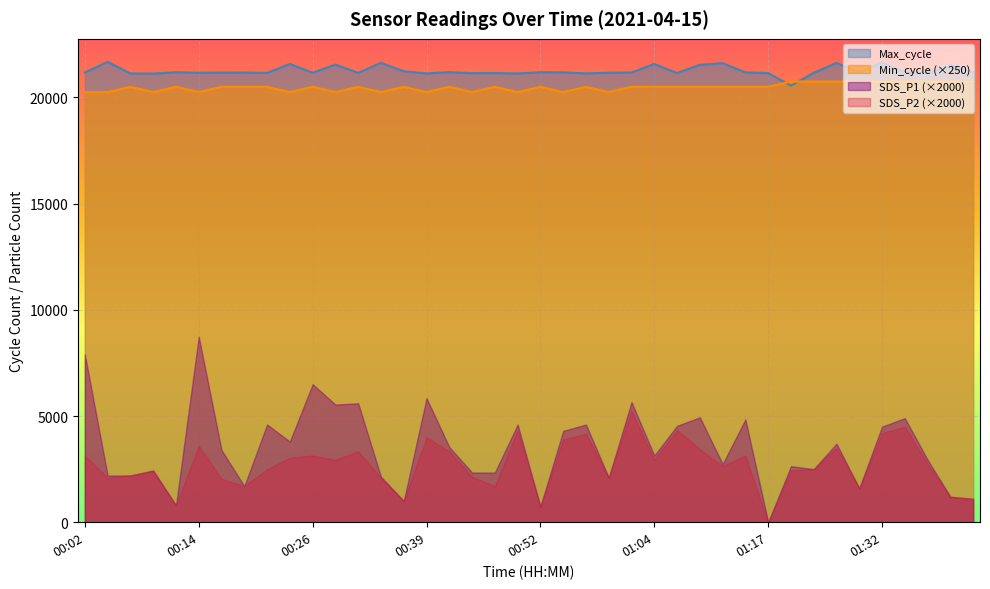

Between 00:59 and 01:04, which series saw the biggest shift?

Max_cycle